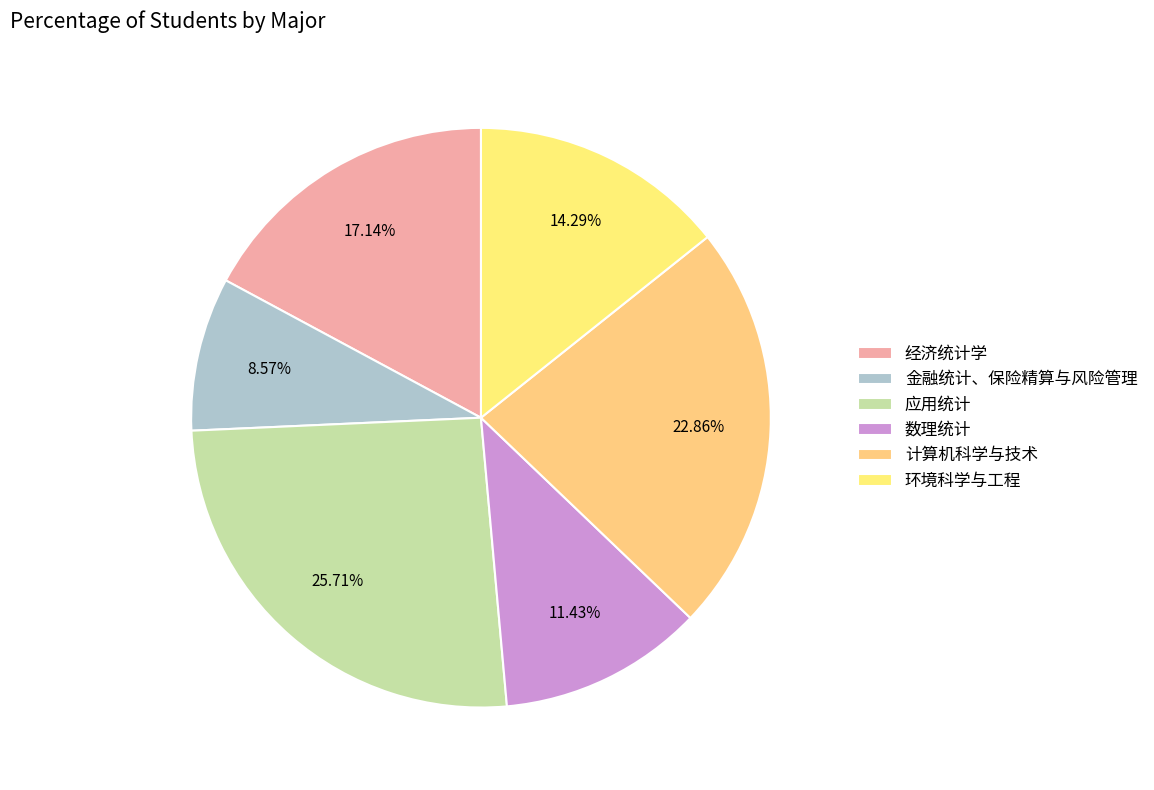

Rank the categories by value from highest to lowest.

应用统计, 计算机科学与技术, 经济统计学, 环境科学与工程, 数理统计, 金融统计、保险精算与风险管理